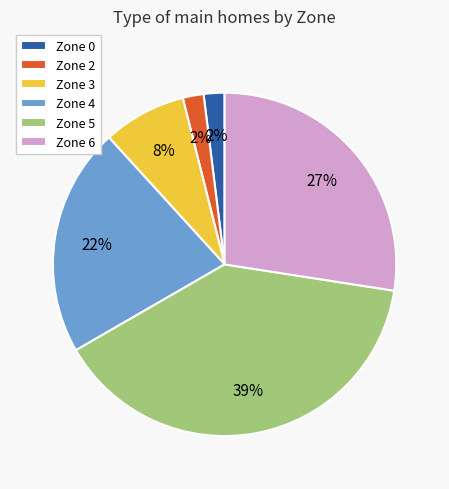

To the nearest percent, what percentage of the pie is Zone 5?

39%